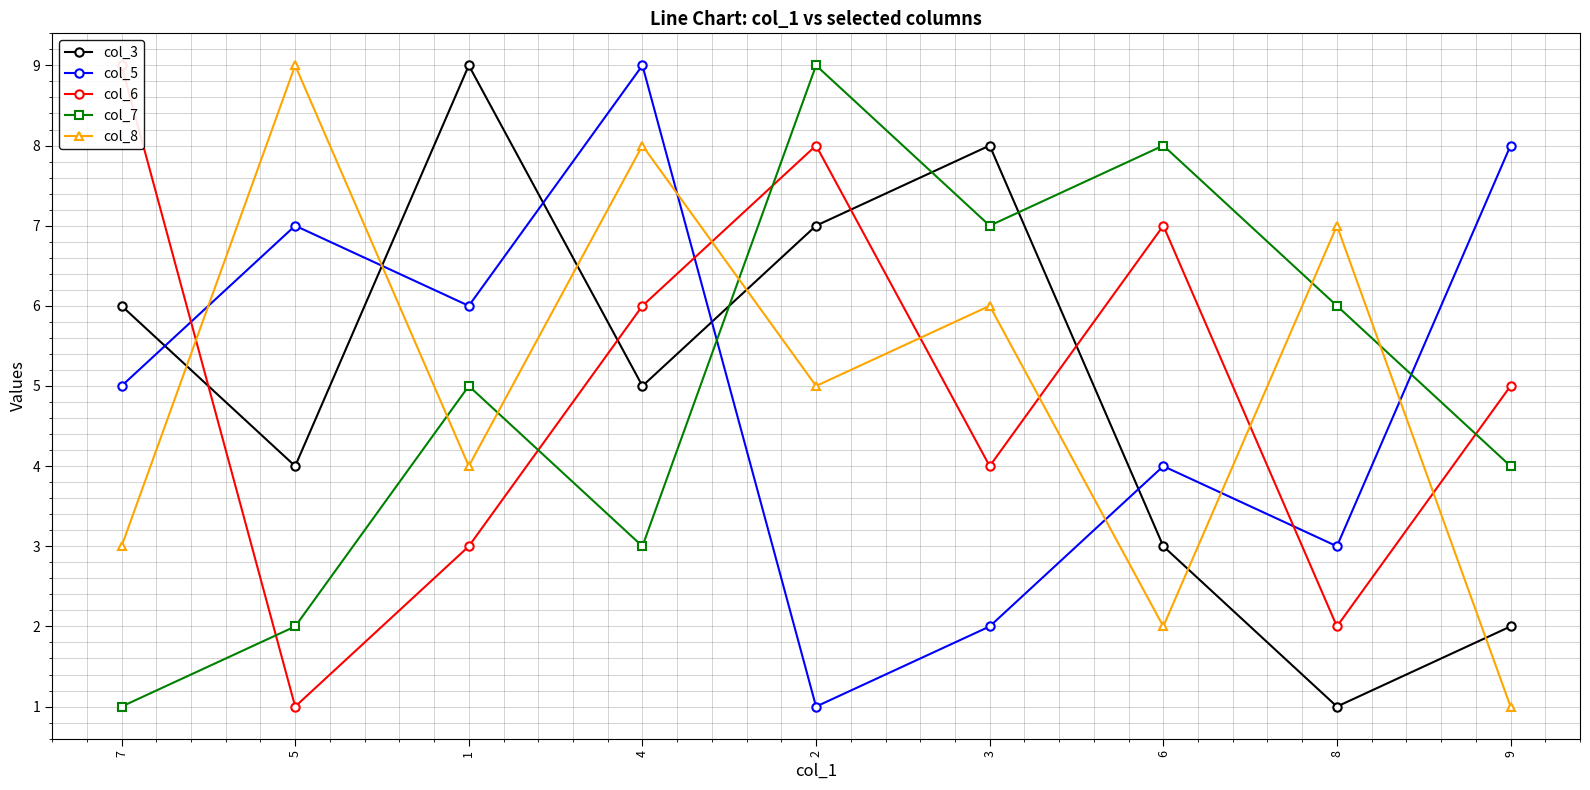

Count the col_8 values in the range 3 to 7.

5